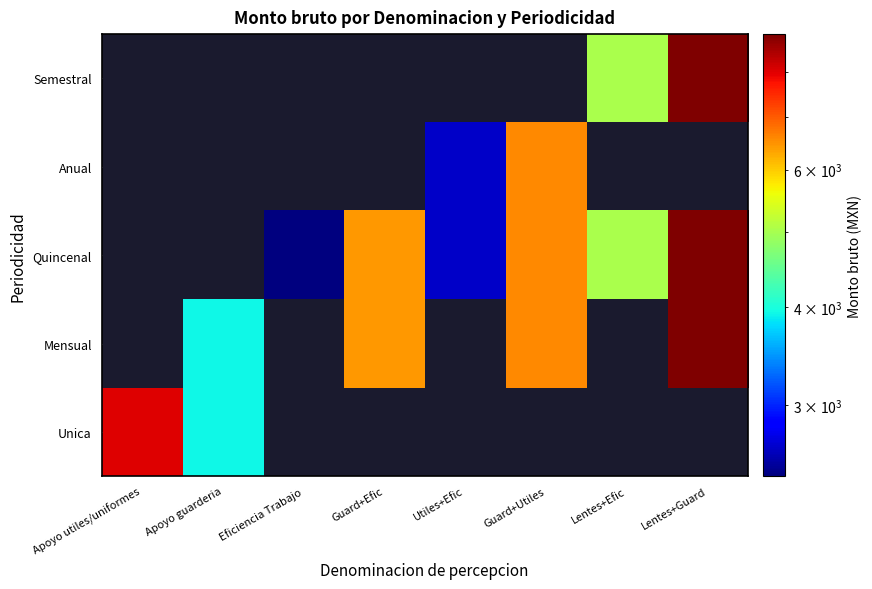

Count the number of categories in the chart.

8